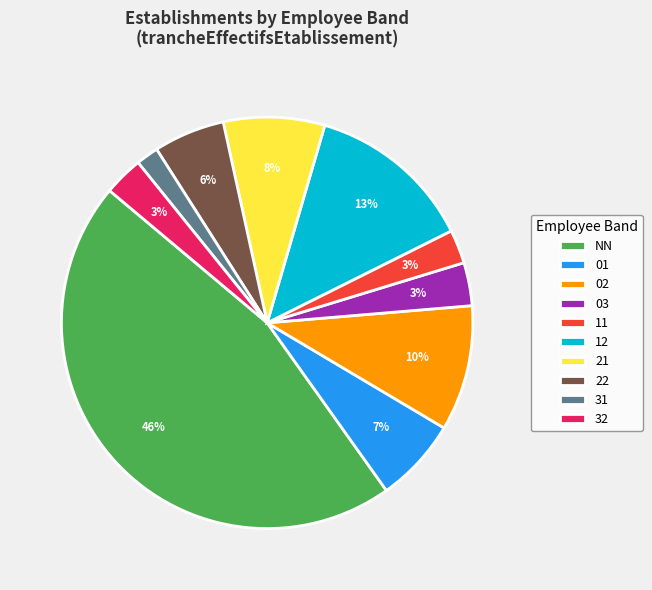

Which slice is the smallest?

31